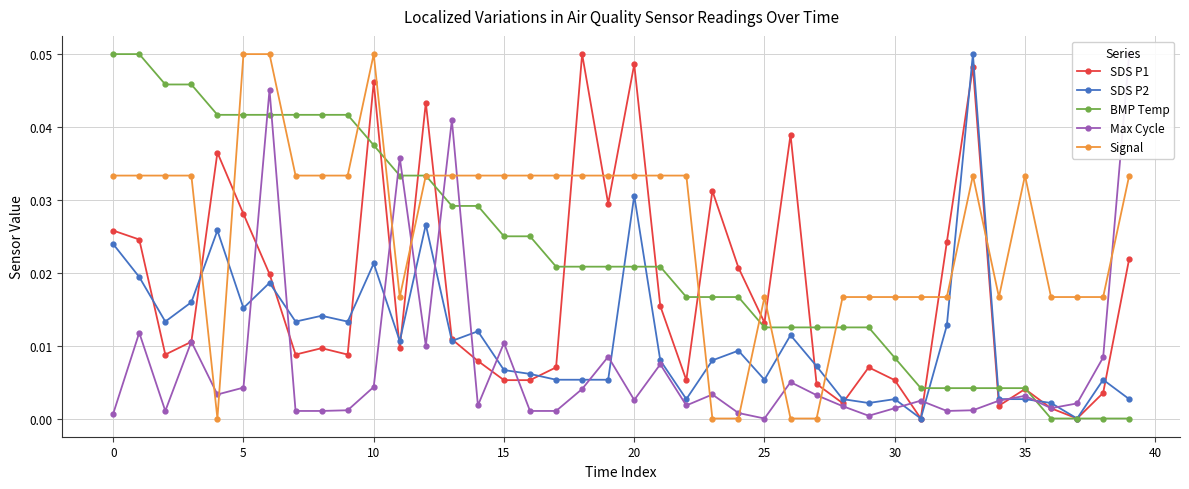

The value of SDS P2 at 30 is 0.0. True or false?

False